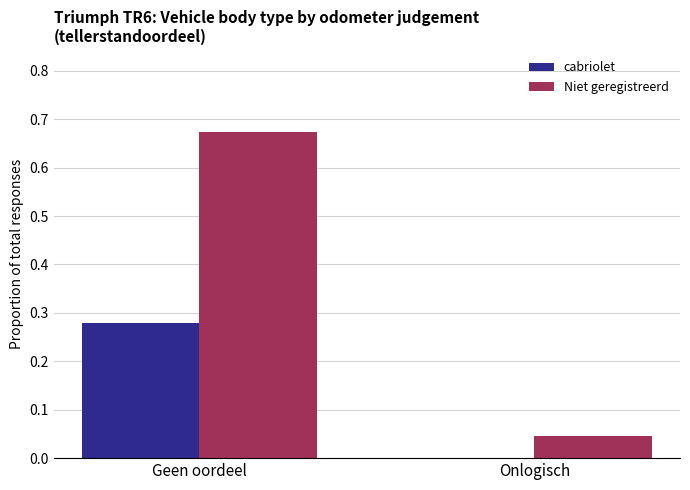

Which series has the widest spread of values?

Niet geregistreerd